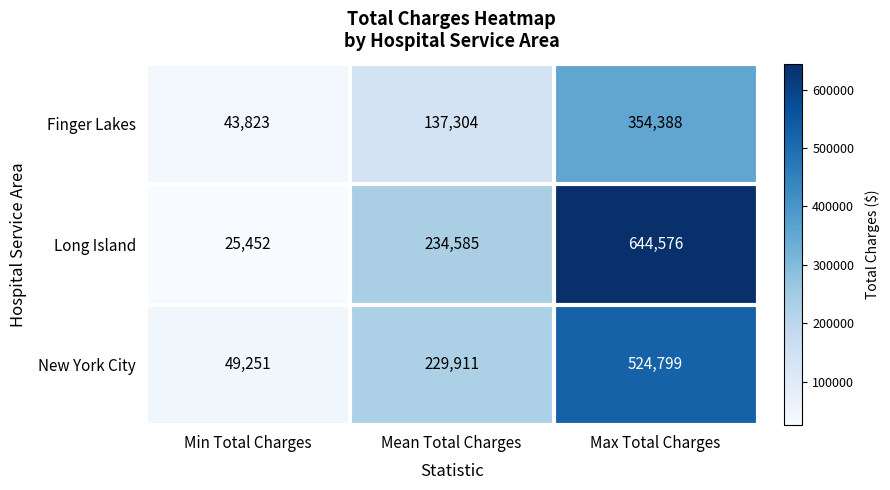

How many series are shown in this chart?

3